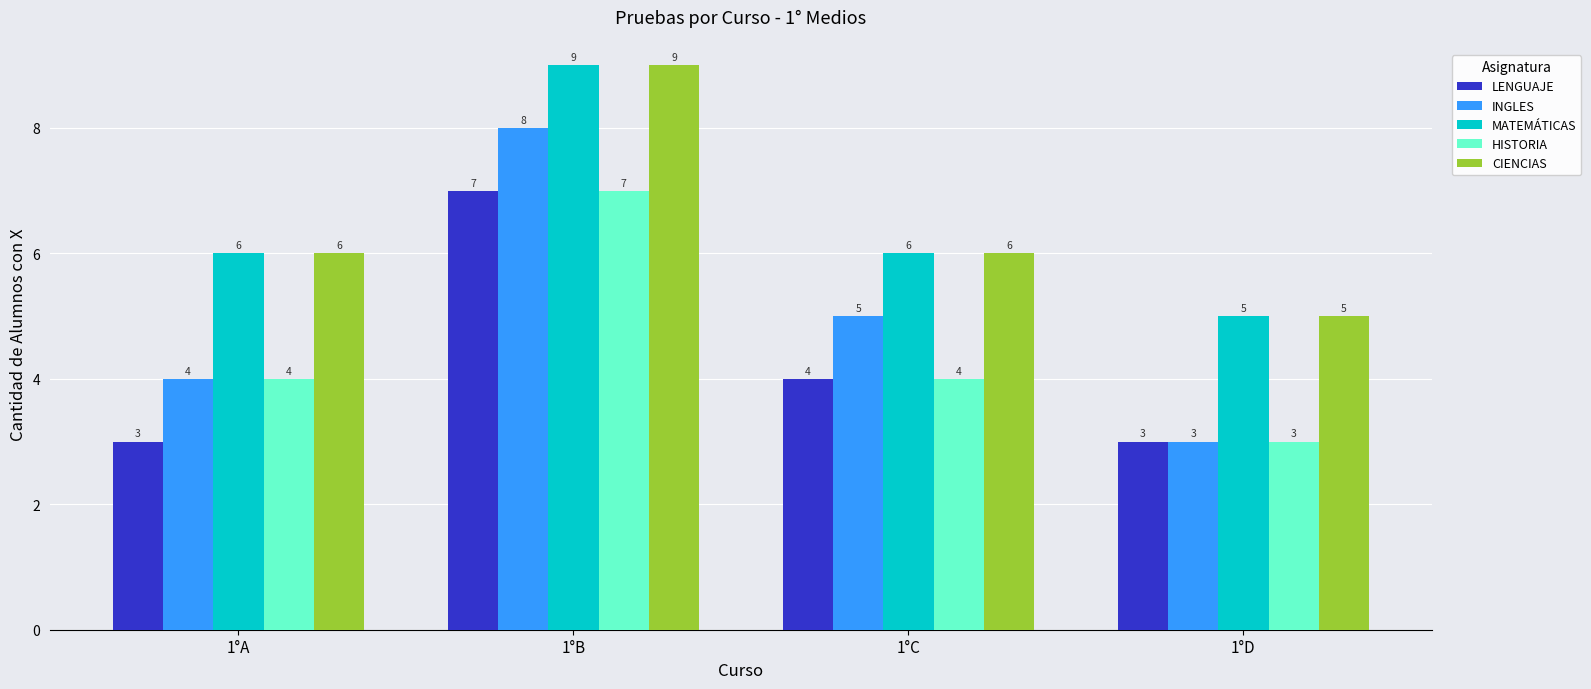

Count the INGLES values in the range 4 to 8.

3